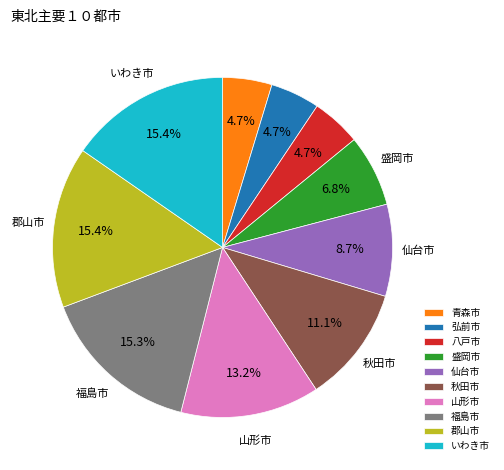

What percentage is NOT represented by 青森市?

95.3%